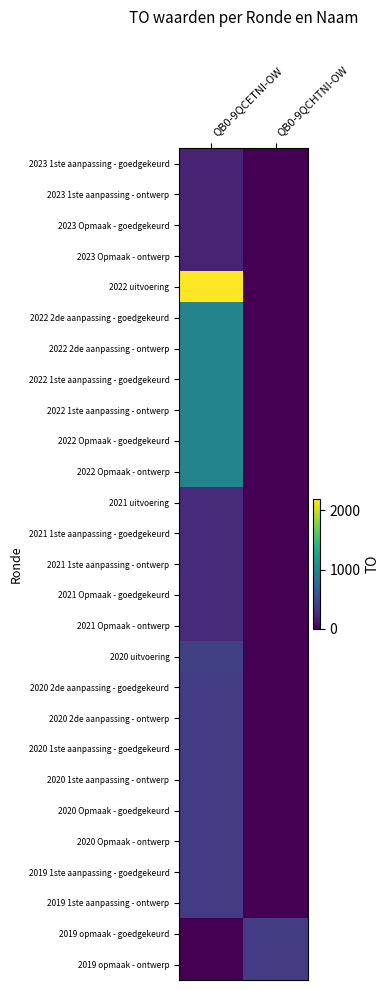

At which category does the chart reach its peak across all series?

QB0-9QCETNI-OW